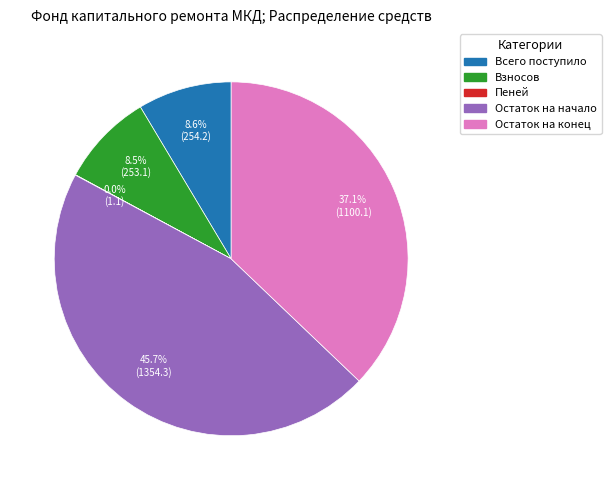

Is there any slice that represents more than half of the pie?

No